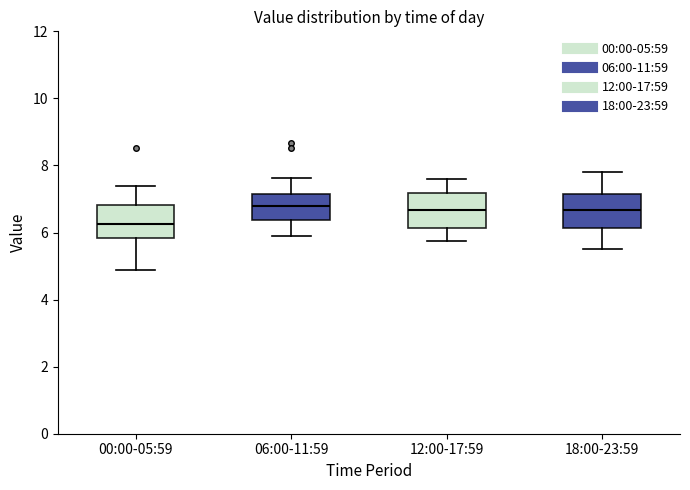

Which box's median line is the lowest?

00:00-05:59